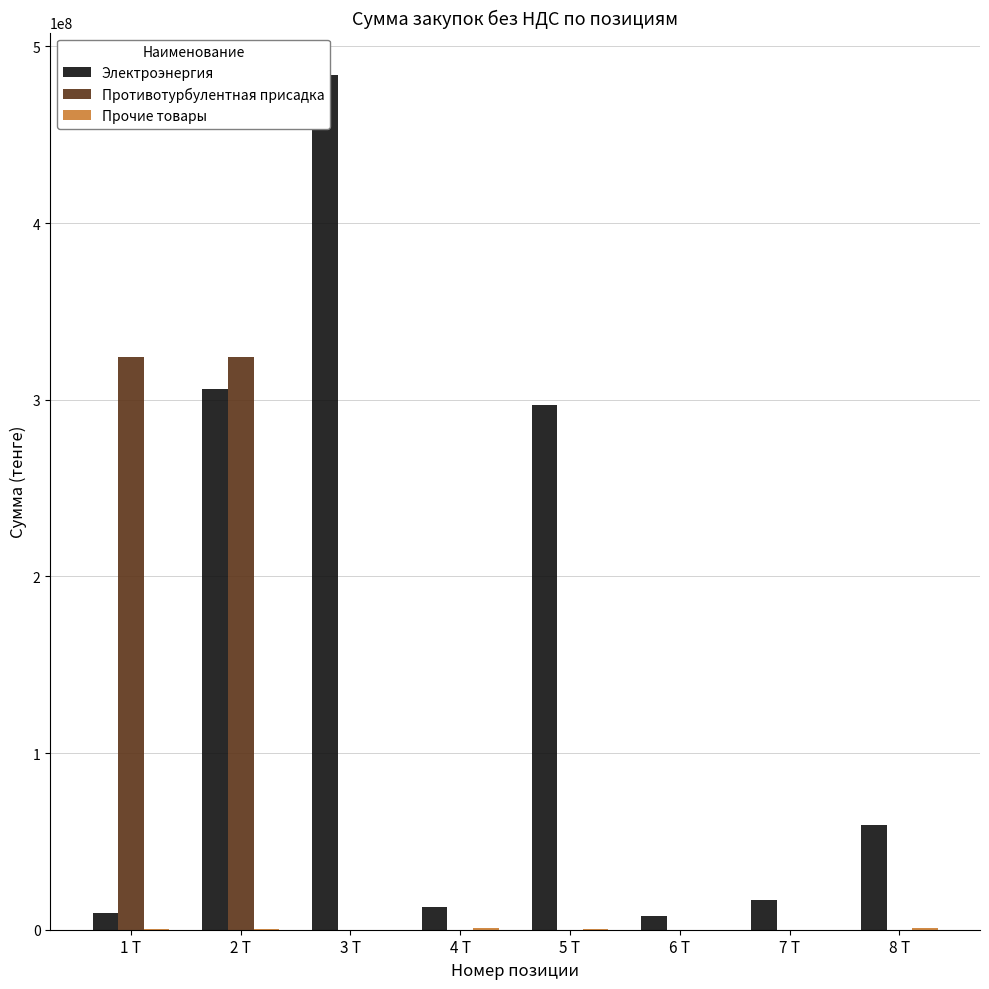

Which category has the lowest value in the Электроэнергия series?

6 Т